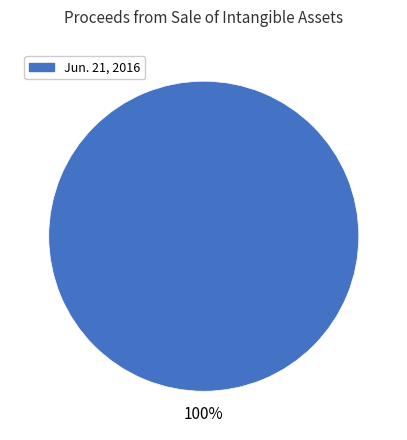

Is there a majority slice in this chart?

Yes